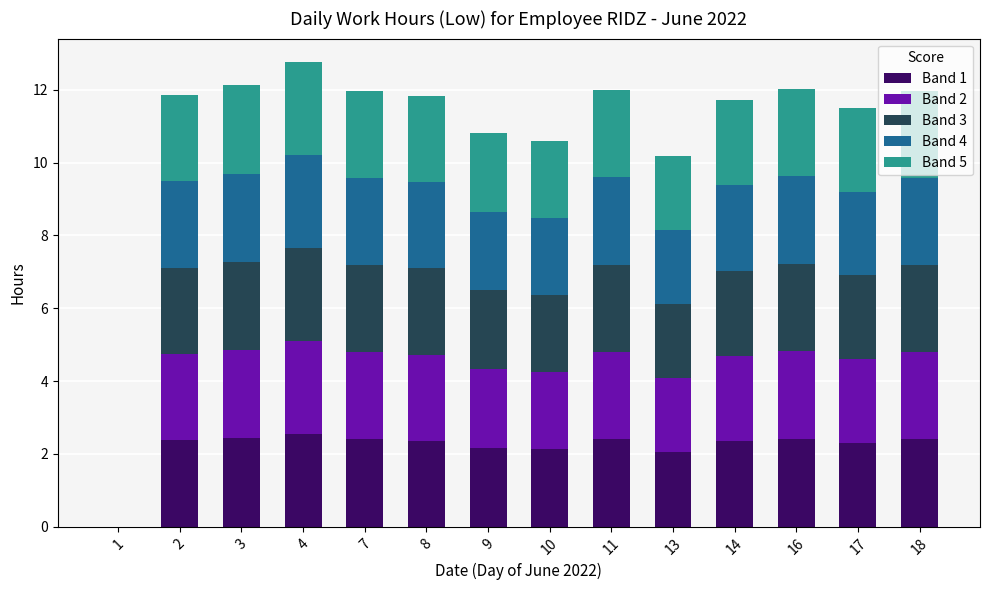

How many data points does each series have?

14